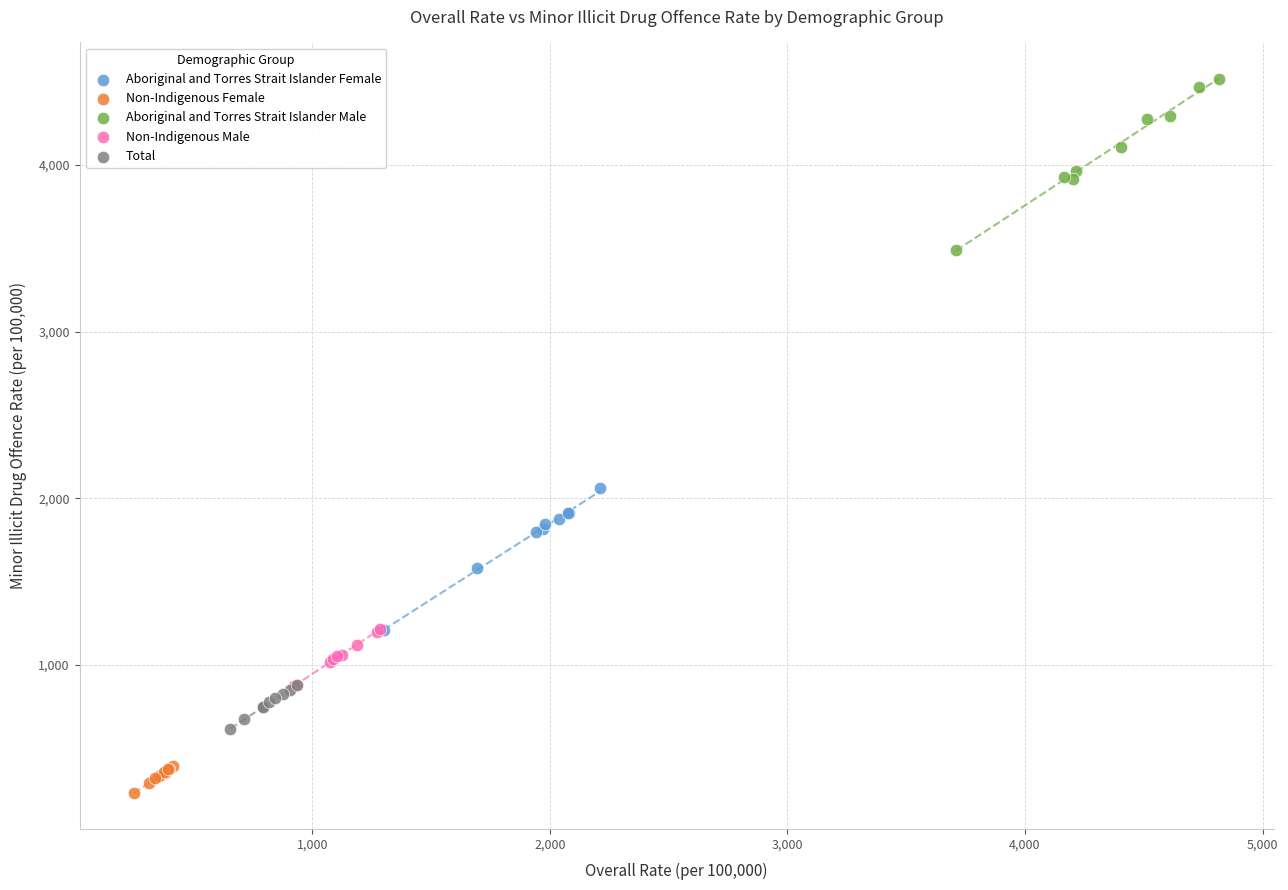

Which series contains the highest Y value?

Aboriginal and Torres Strait Islander Male